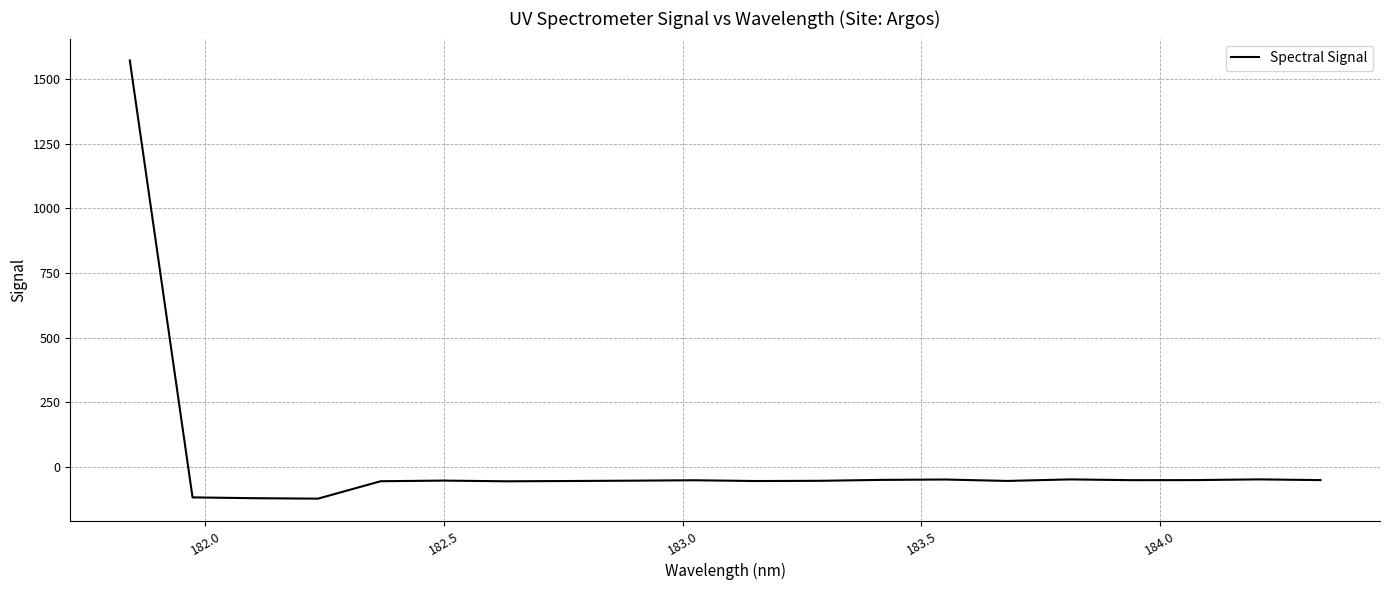

What is the difference between the maximum and minimum values?

1695.5